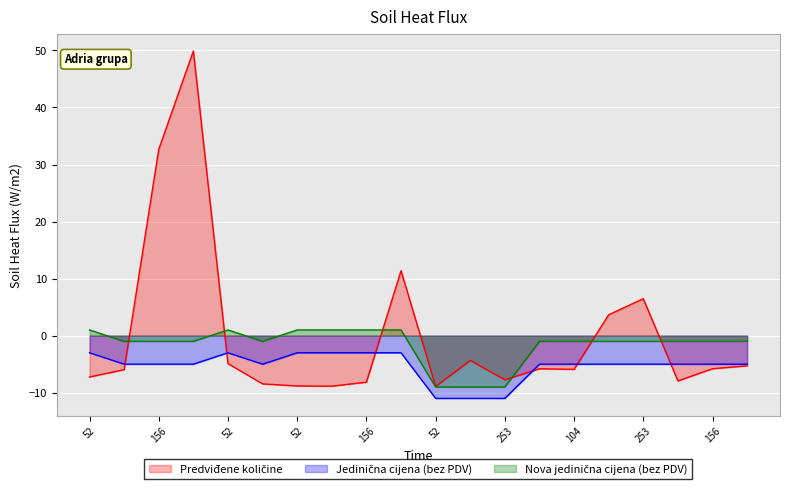

At which category does the chart reach its peak across all series?

253